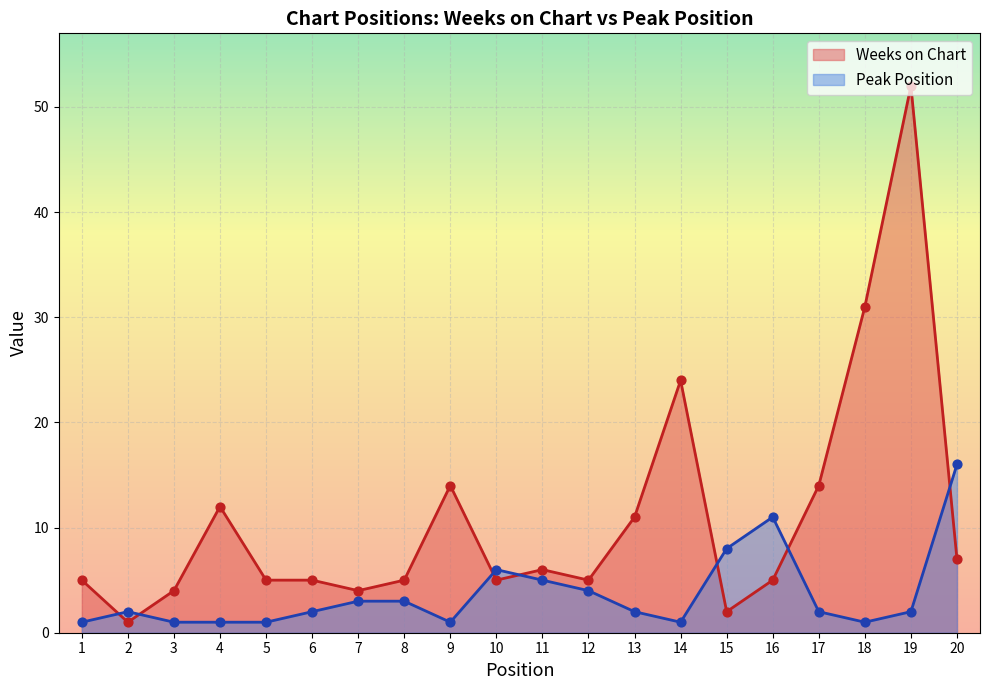

Which series contains the lowest Y value?

Weeks on Chart